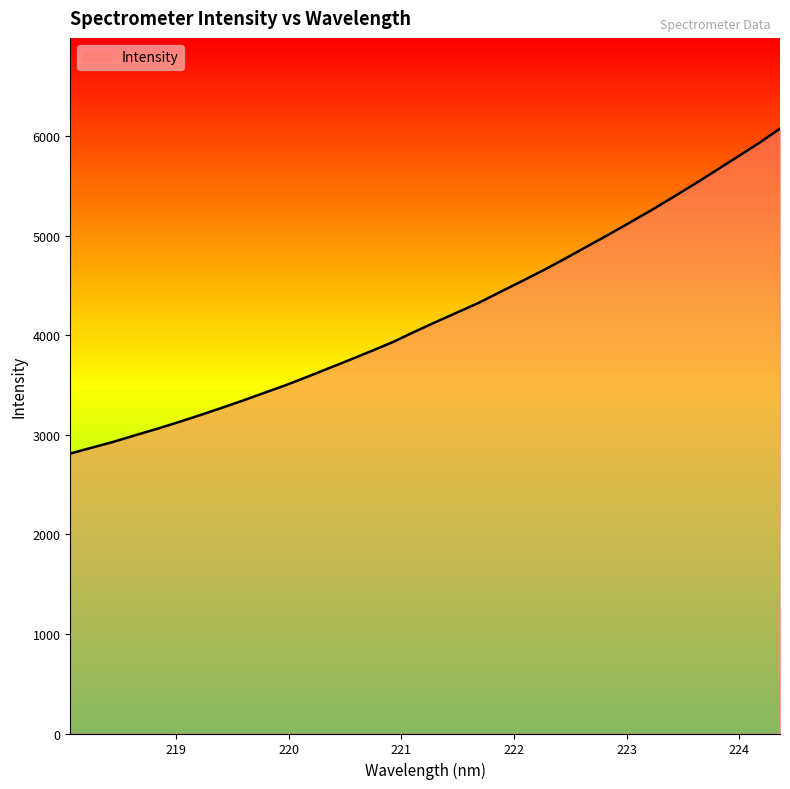

What is the difference between the maximum and minimum values?

3262.8